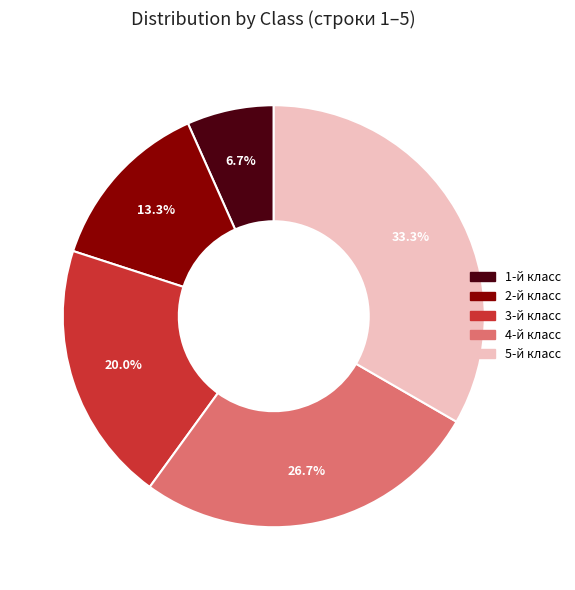

To the nearest percent, what is the difference between the largest and smallest slice percentages?

27%